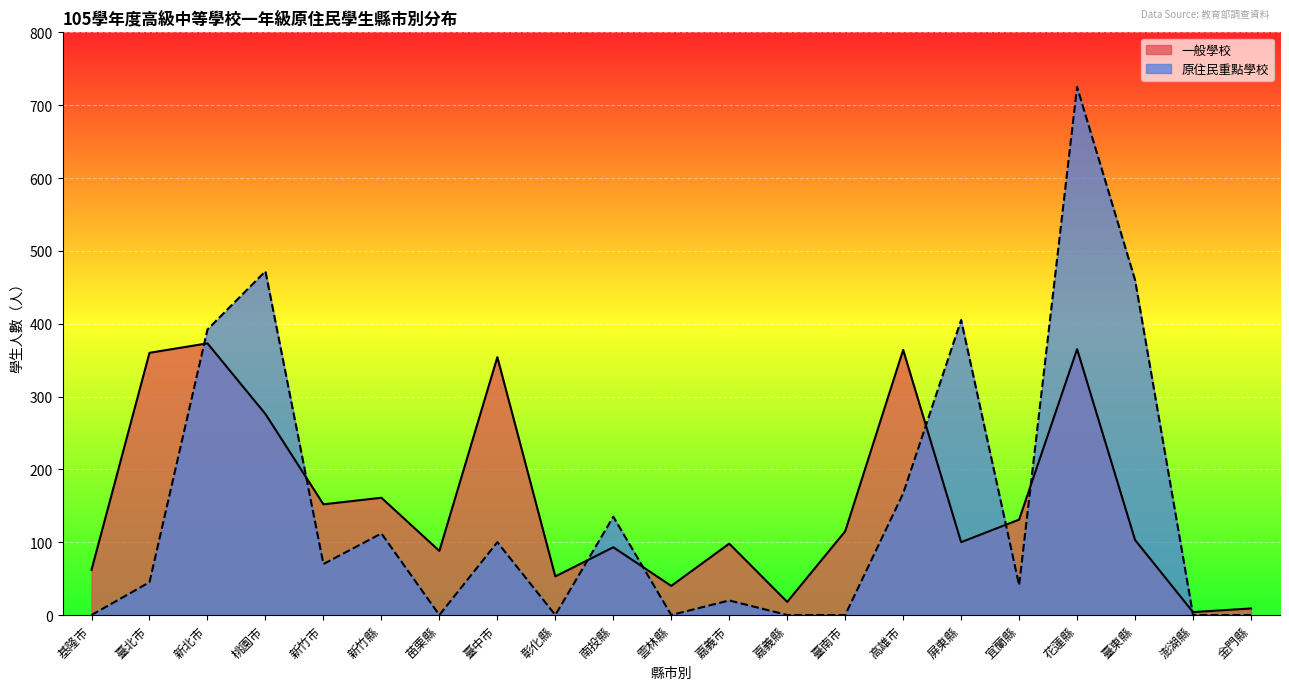

In 一般學校, how many points are higher than both neighbors (excluding endpoints)?

7